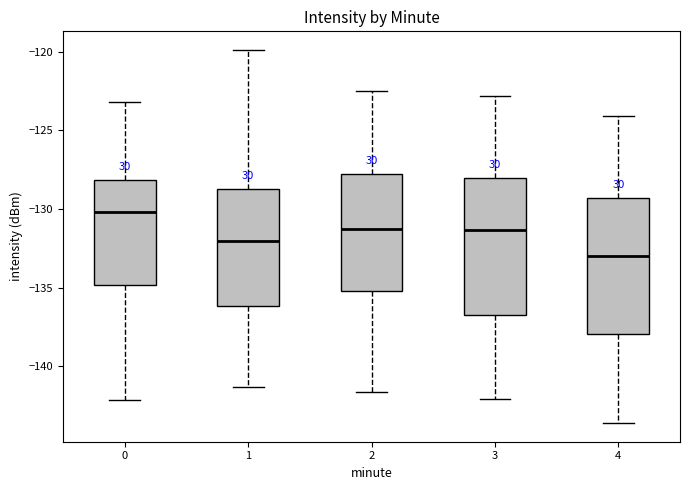

Reading left to right, transcribe this box plot: for each box, give where its median line is, the range the box spans, and where its two whiskers end, as read against the y-axis. The values are not printed on the chart, so give them approximately, as read against the axis.

0: median -130.0, box -135.0 to -128.0, whiskers -142.0 to -123.0
1: median -132.0, box -136.0 to -128.5, whiskers -141.5 to -120.0
2: median -131.5, box -135.0 to -127.5, whiskers -141.5 to -122.5
3: median -131.5, box -136.5 to -128.0, whiskers -142.0 to -123.0
4: median -133.0, box -138.0 to -129.5, whiskers -143.5 to -124.0